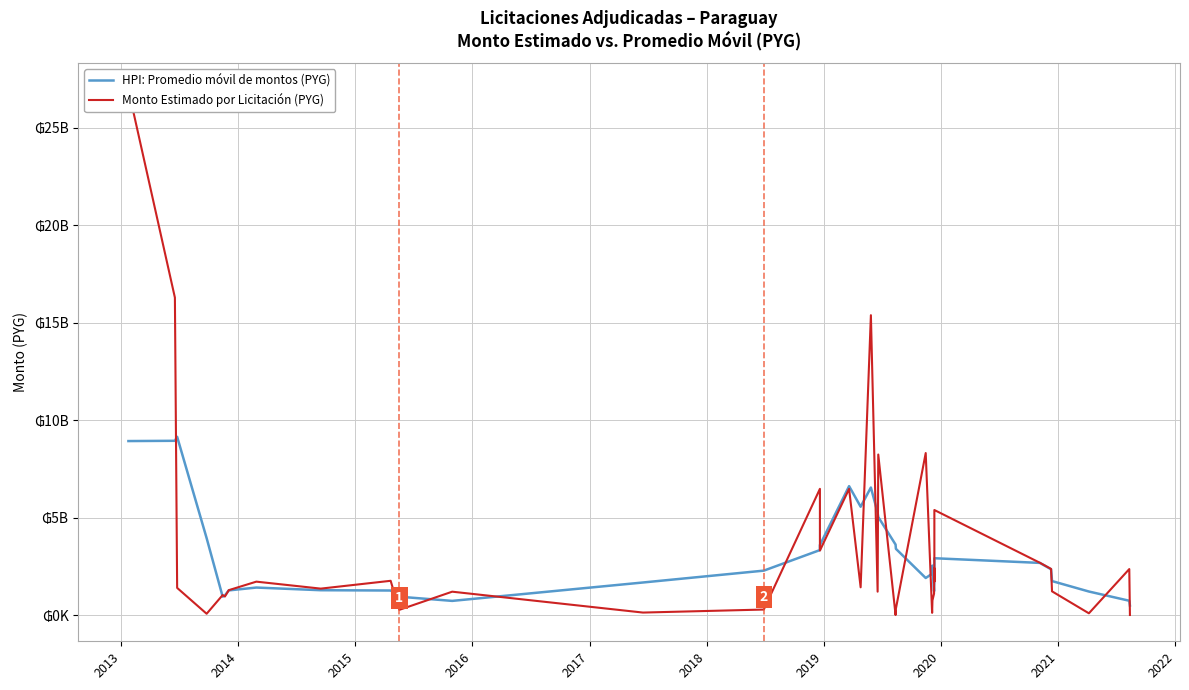

Does the chart display data point markers on the line(s)?

No